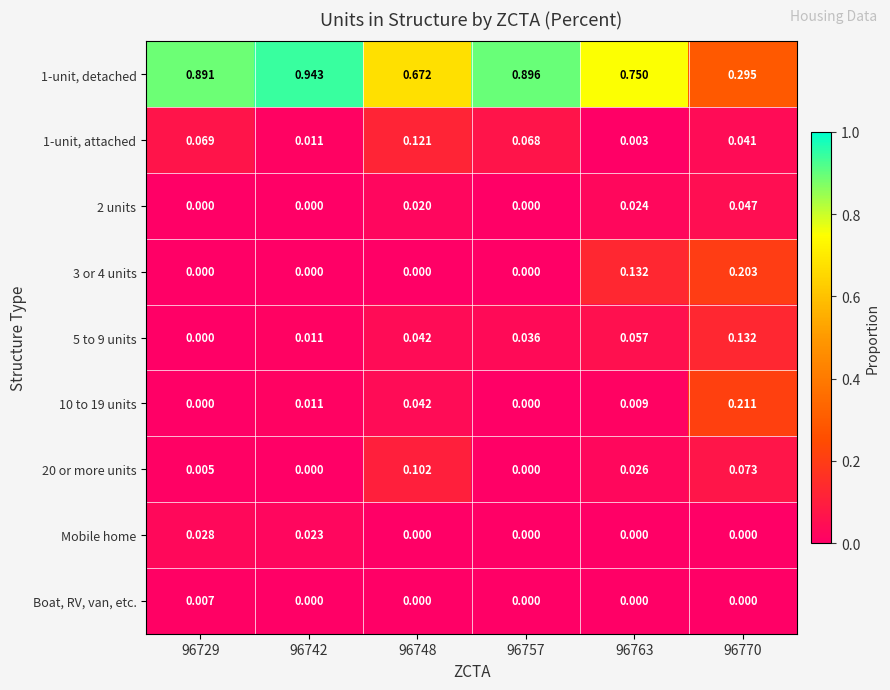

How many values in the 5 to 9 units series exceed 0?

5